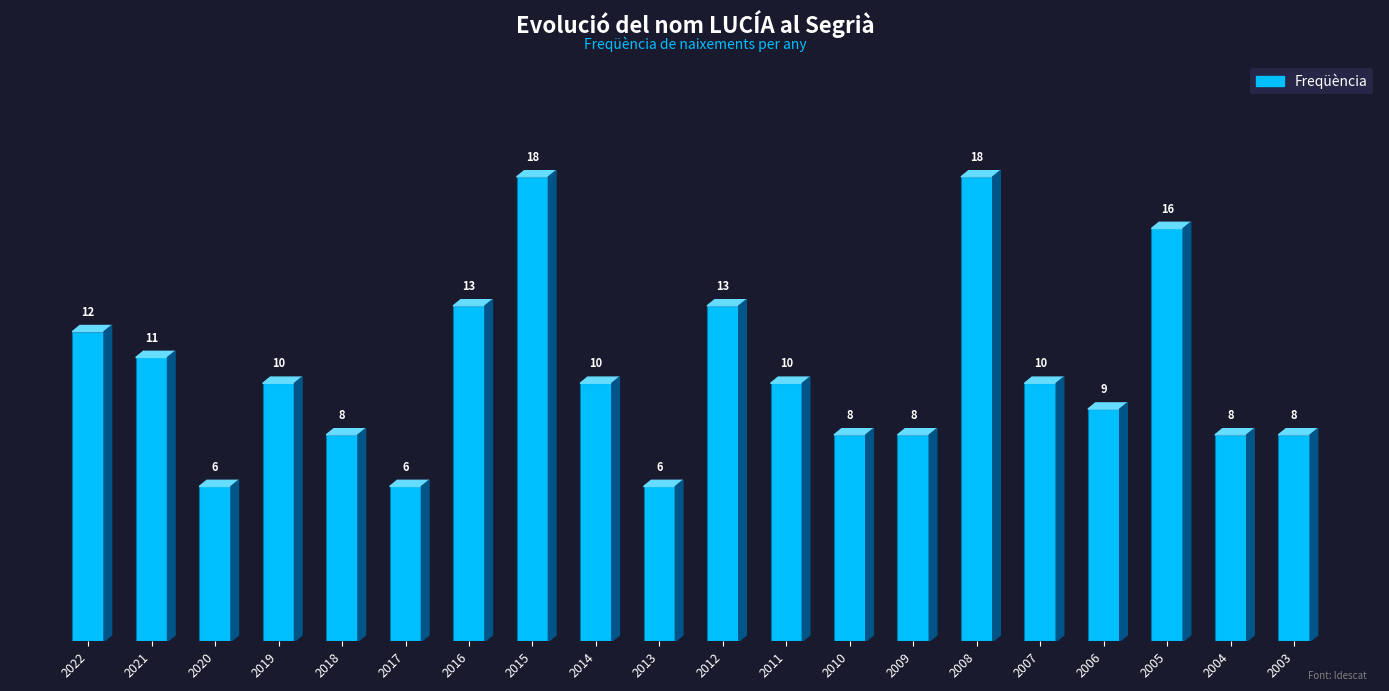

What is the value of the 6th bar from the left?

6